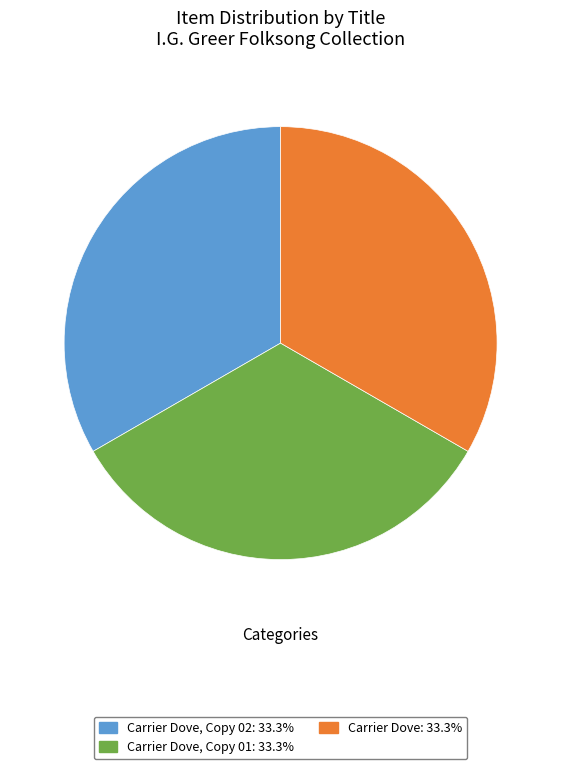

Is the sum of Carrier Dove: 33.3% and Carrier Dove, Copy 02: 33.3% greater than half?

Yes